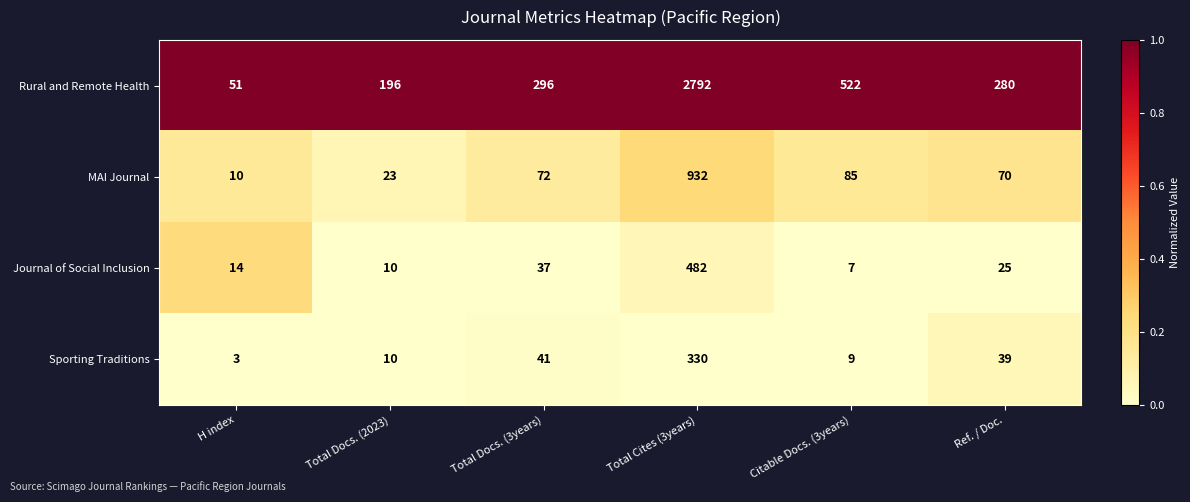

Count the number of categories in the chart.

6